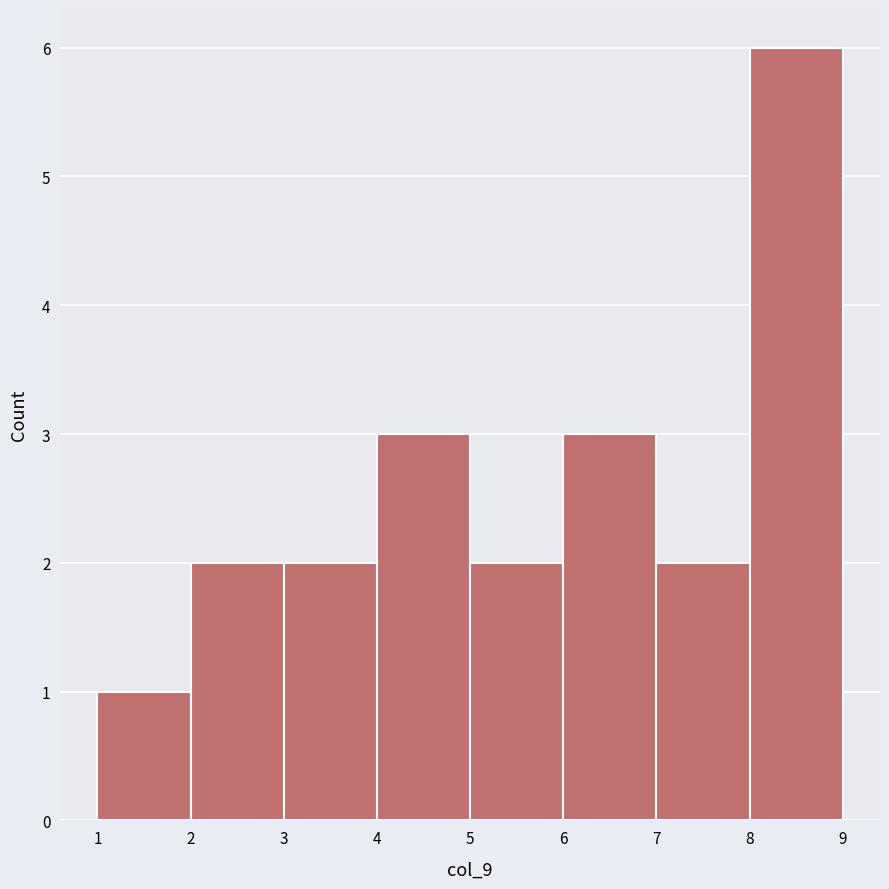

Which range on the x-axis has the tallest bar?

8 to 9